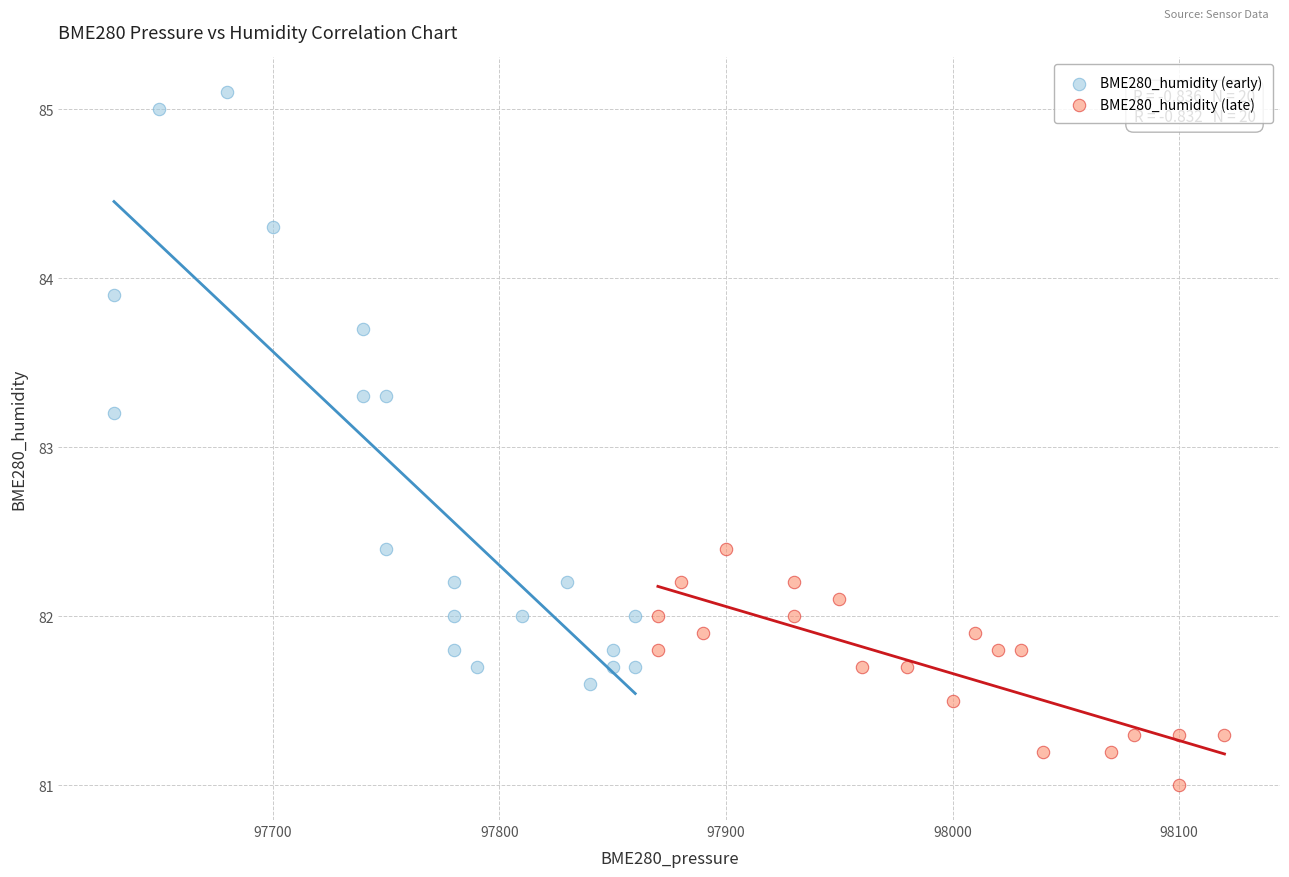

Which series reaches the minimum Y coordinate?

BME280_humidity (late)